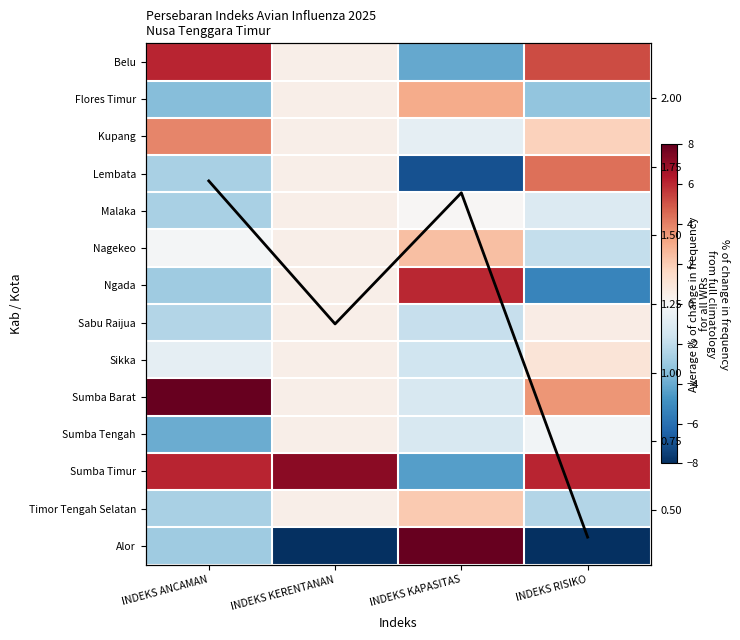

True or false: Timor Tengah Selatan has a value of -4.2 at INDEKS ANCAMAN.

False